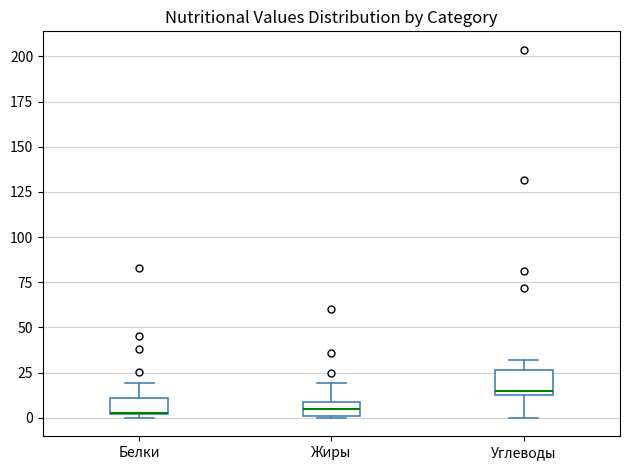

Reading left to right, read every box against the y-axis: the position of its median line, the range the box covers, and the ends of its whiskers. The values are not printed on the chart, so give them approximately, as read against the axis.

Белки: median 5 (drawn on the box's lower edge), box 0 to 10, whiskers 0 (just below the box's lower edge) to 20
Жиры: median 5, box 0 to 10, whiskers 0 to 20
Углеводы: median 15 (just above the box's lower edge), box 15 to 25, whiskers 0 to 30